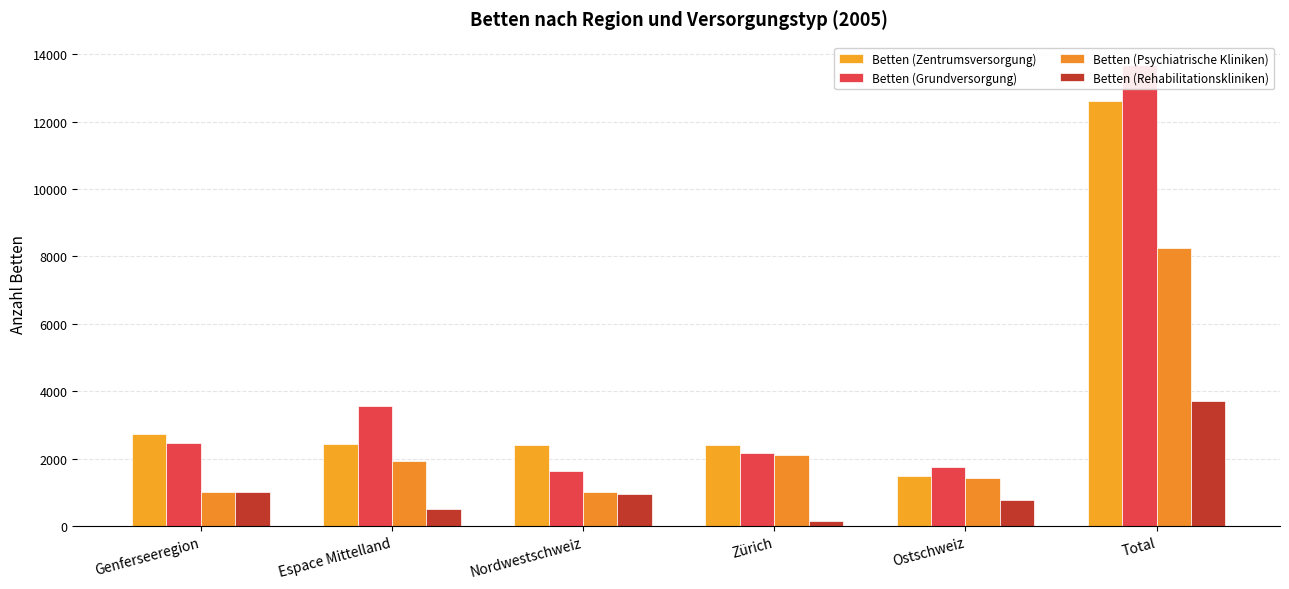

At which category is the sum across all series the highest?

Total